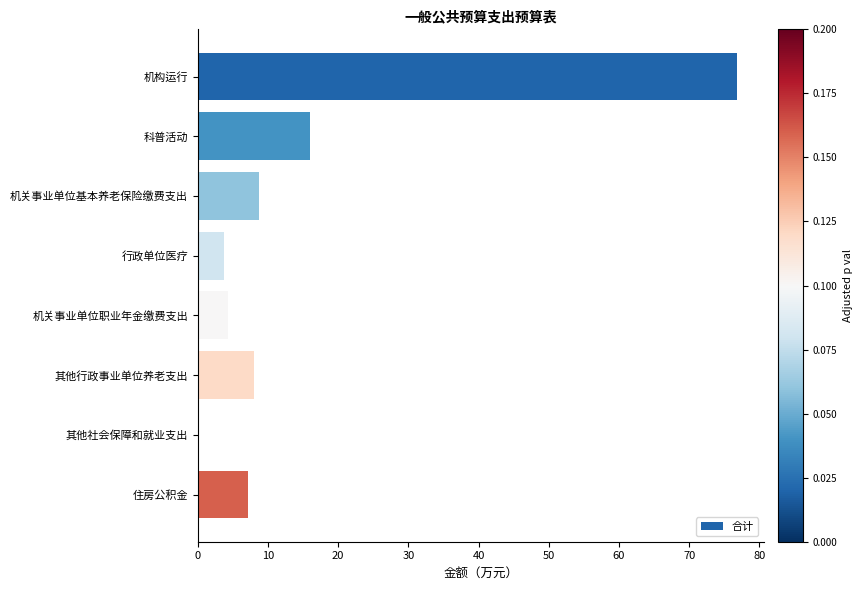

Reading bottom to top, extract all data points from this chart.

住房公积金=7.1	其他社会保障和就业支出=0.1	其他行政事业单位养老支出=8.0	机关事业单位职业年金缴费支出=4.3	行政单位医疗=3.7	机关事业单位基本养老保险缴费支出=8.7	科普活动=16.0	机构运行=76.8